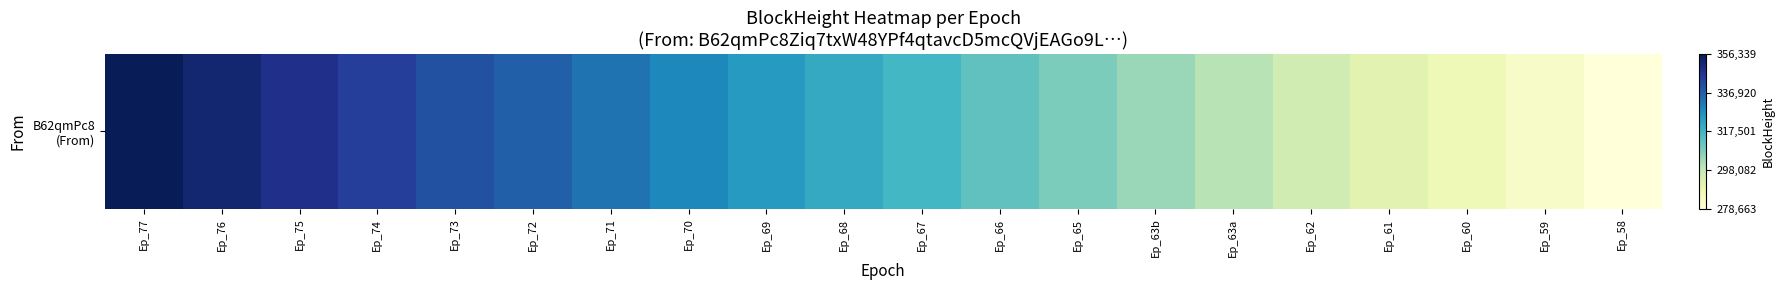

Where does the data first go above 320689?

Ep_77